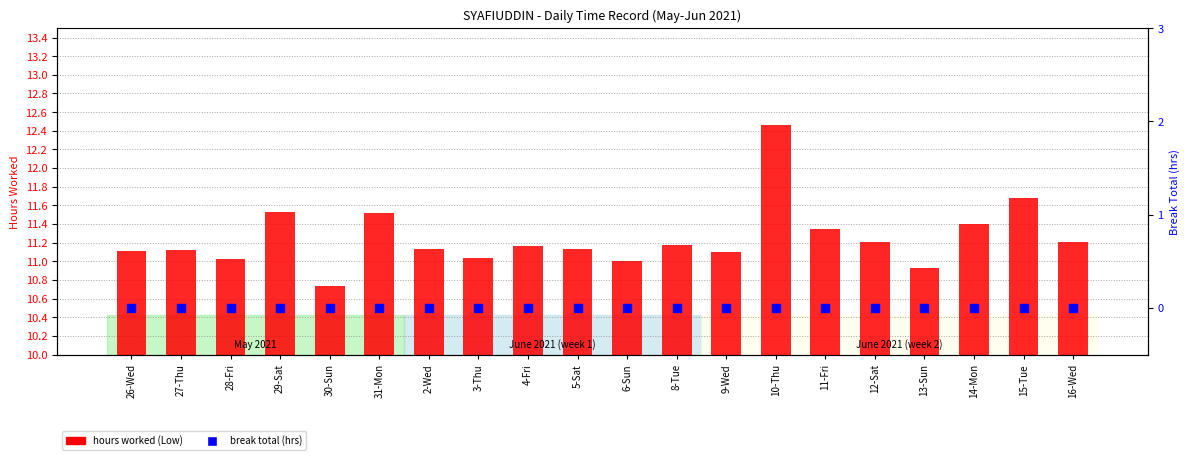

Which series reaches the minimum Y coordinate?

break total (hours)